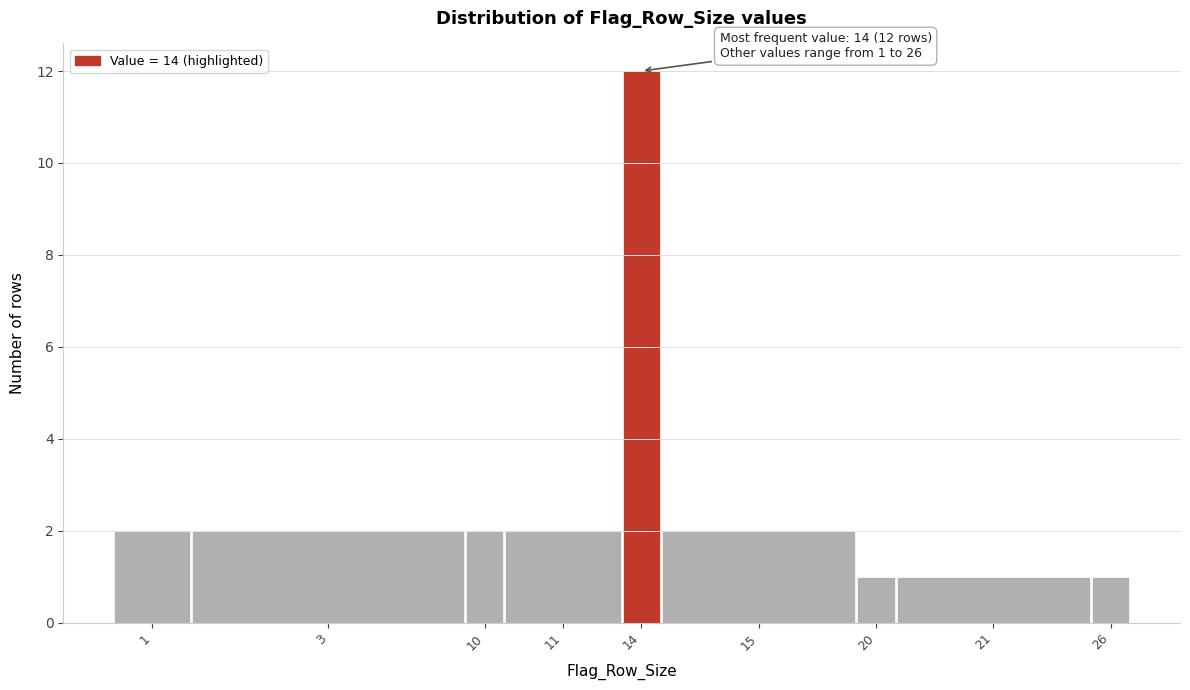

Reading left to right, extract all data points from this chart.

1=2	3=2	10=2	11=2	14=12	15=2	20=1	21=1	26=1